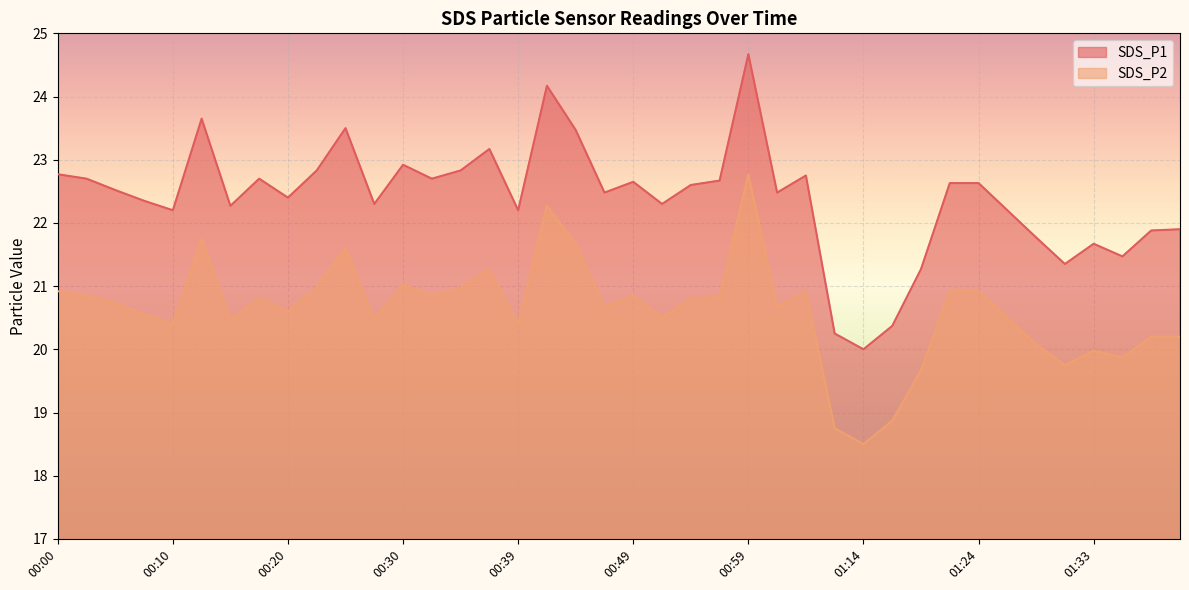

At 01:31, list the series in order from largest to smallest.

SDS_P1, SDS_P2